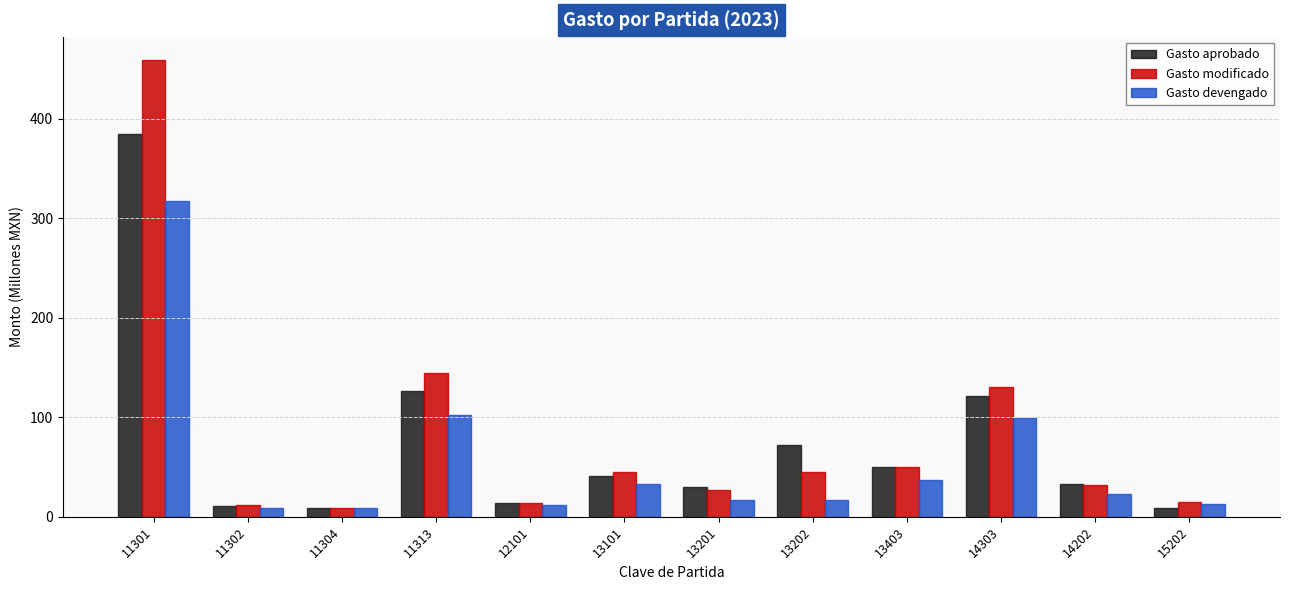

What is the value of the Gasto aprobado bar at the 9th from the left?

50.3